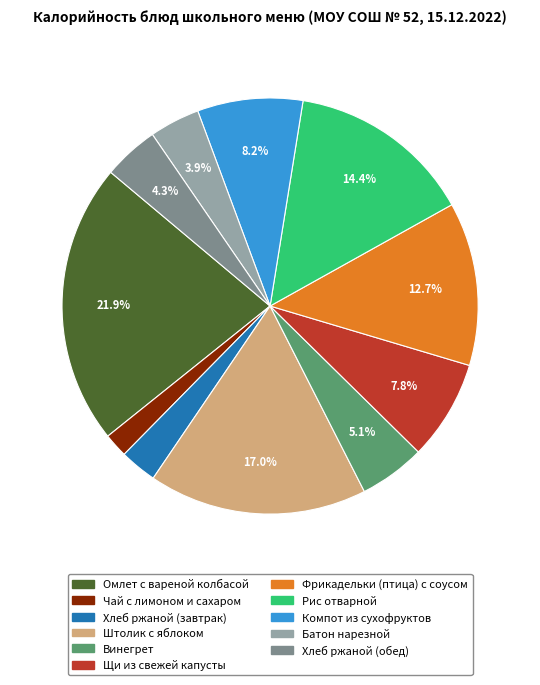

Between Компот из сухофруктов and Винегрет, which is larger?

Компот из сухофруктов